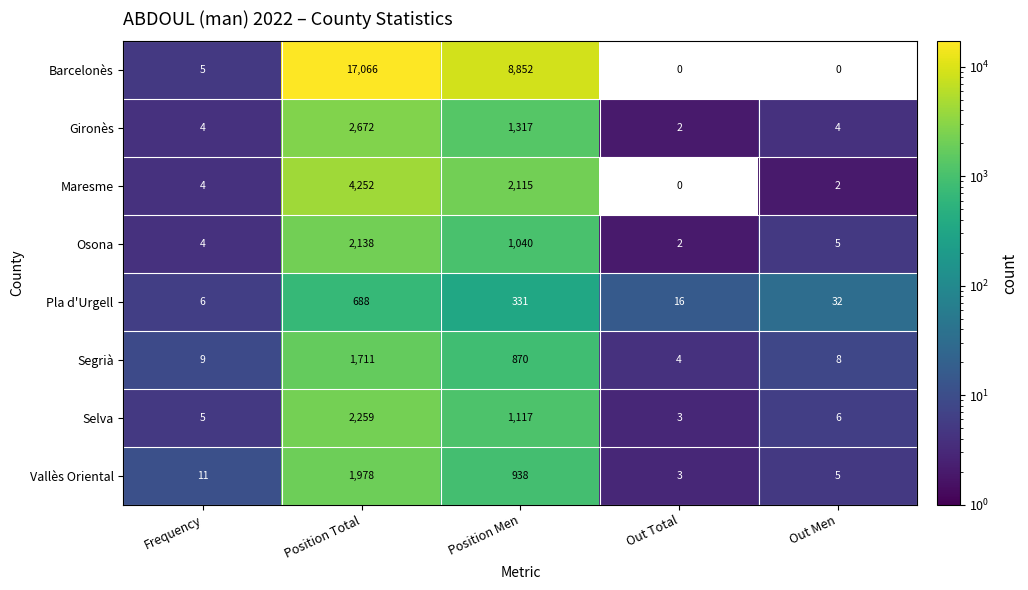

Which series has the largest range (max minus min)?

Barcelonès